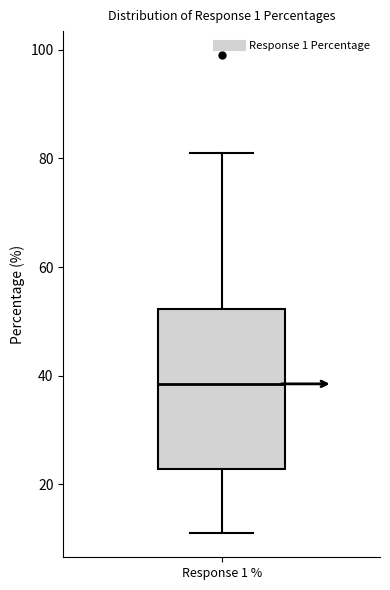

Transcribe this box plot: give where the median line is, the range the box spans, and where the two whiskers end, as read against the y-axis. The values are not printed on the chart, so give them approximately, as read against the axis.

median 38, box 22 to 52, whiskers 12 to 82